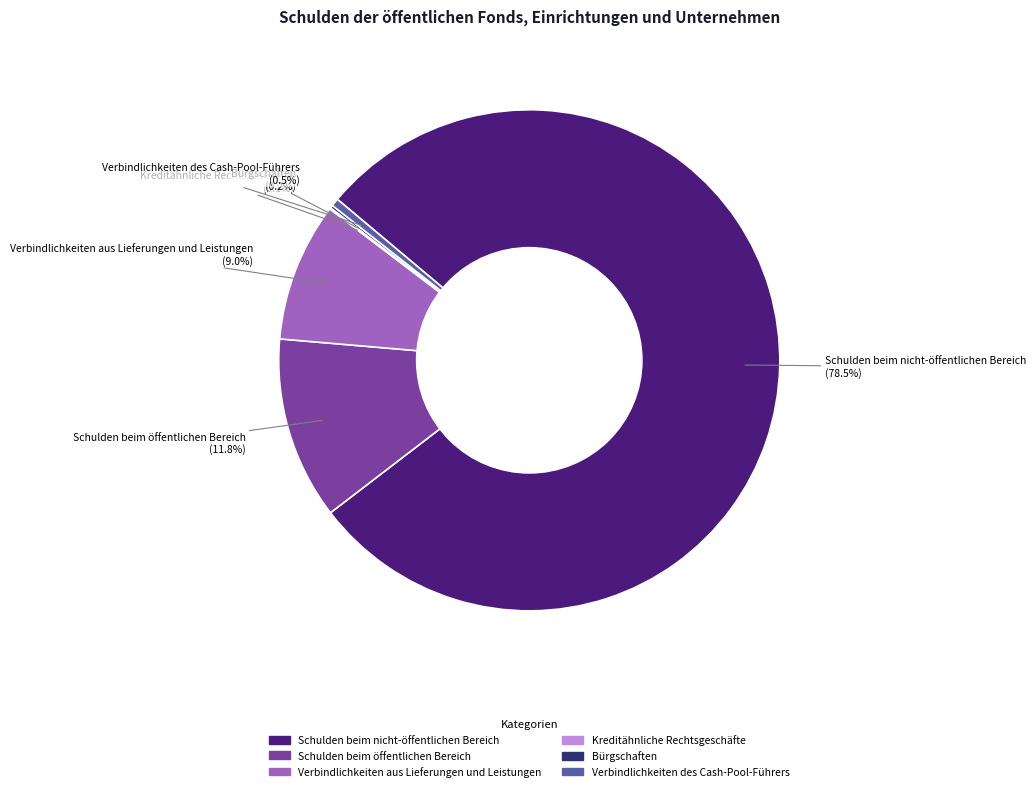

Combined, do Verbindlichkeiten aus Lieferungen und Leistungen and Schulden beim nicht-öffentlichen Bereich account for over 50%?

Yes